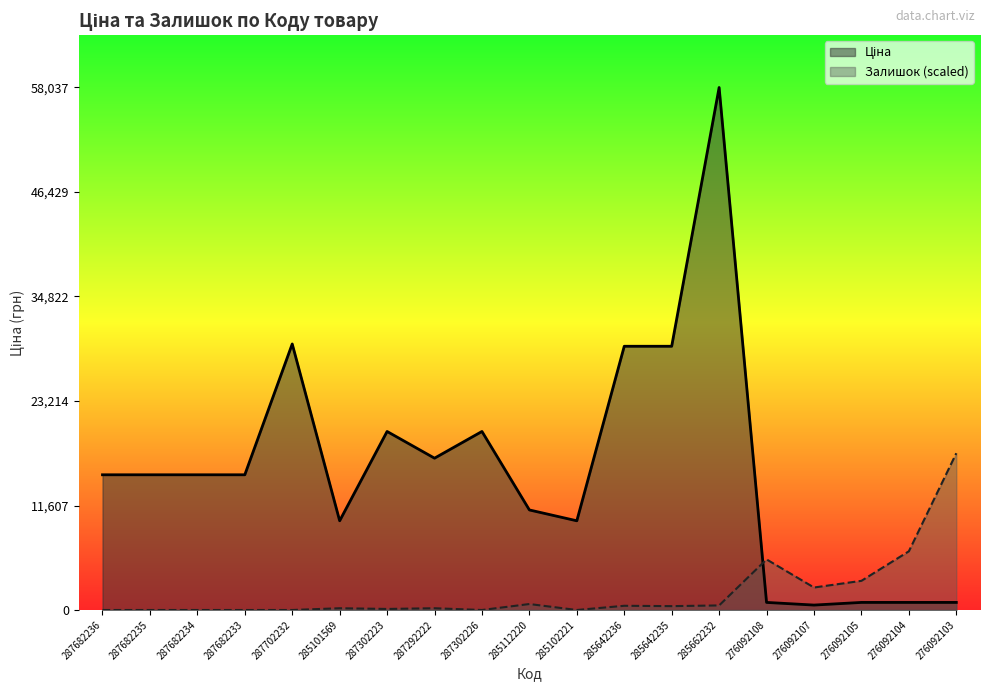

Where is the first local maximum for Ціна?

287702232